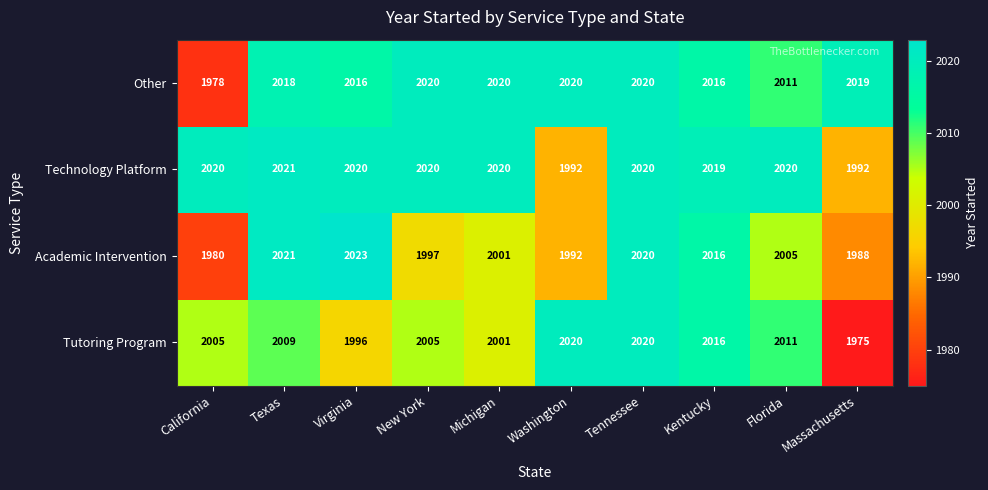

What is the sum of the Tutoring Program values at Virginia and Florida?

4007